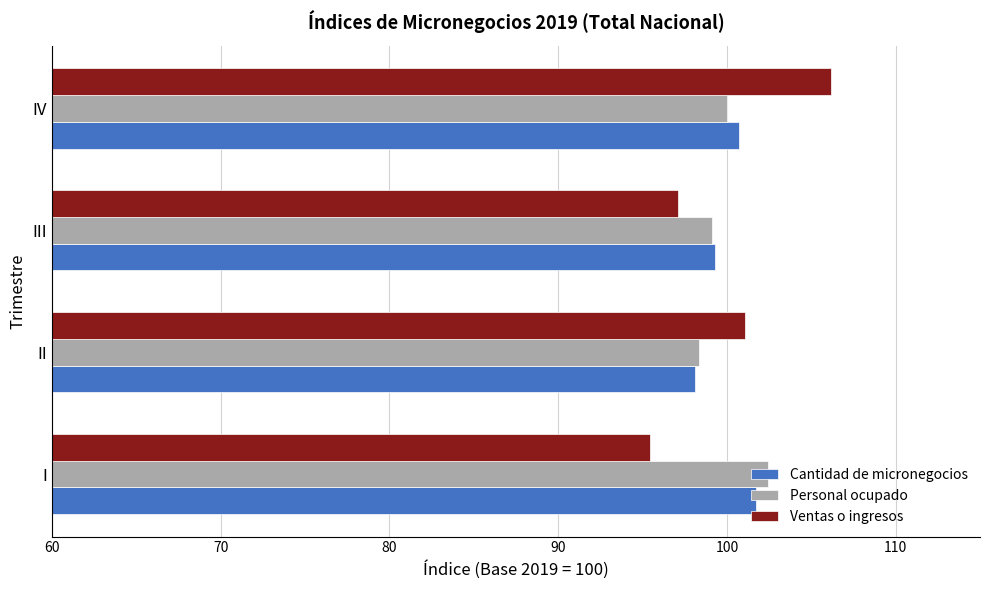

Which series has the largest range (max minus min)?

Ventas o ingresos